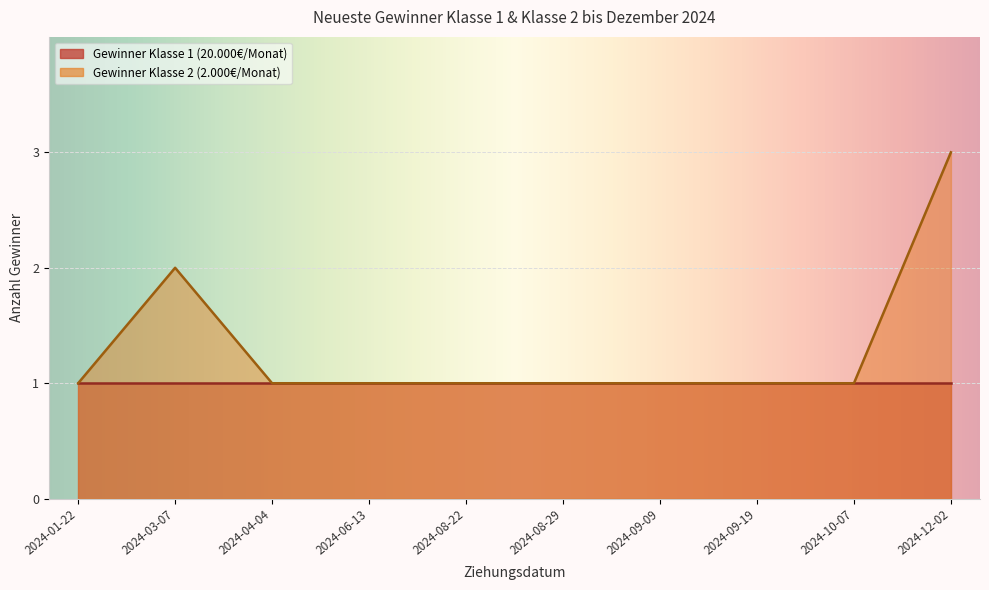

True or false: the data shows 2 at 2024-09-09.

False